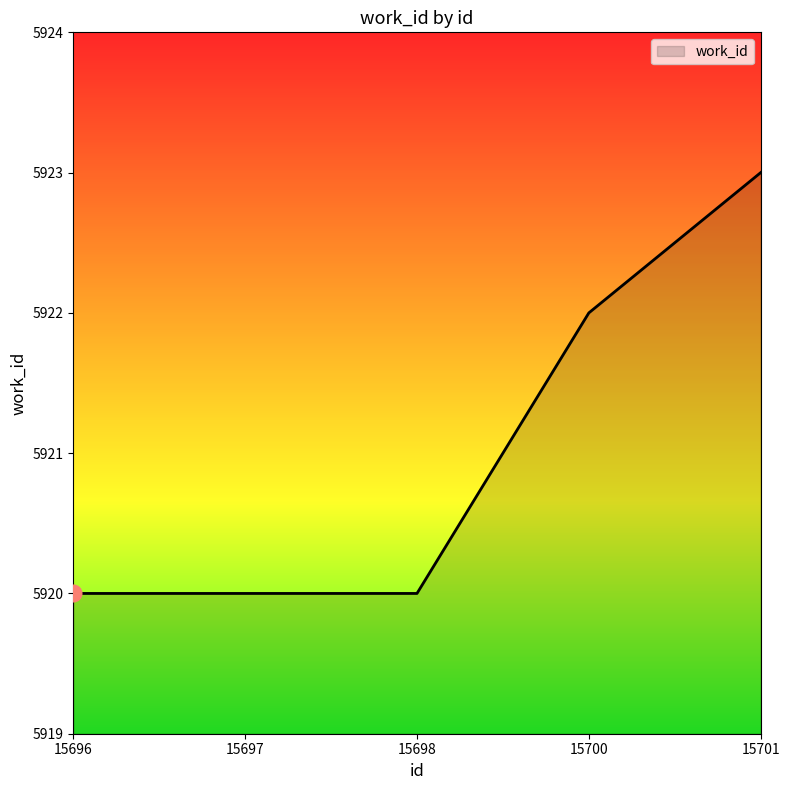

Reading left to right, extract all data points from this chart.

5920	5920	5920	5922	5923